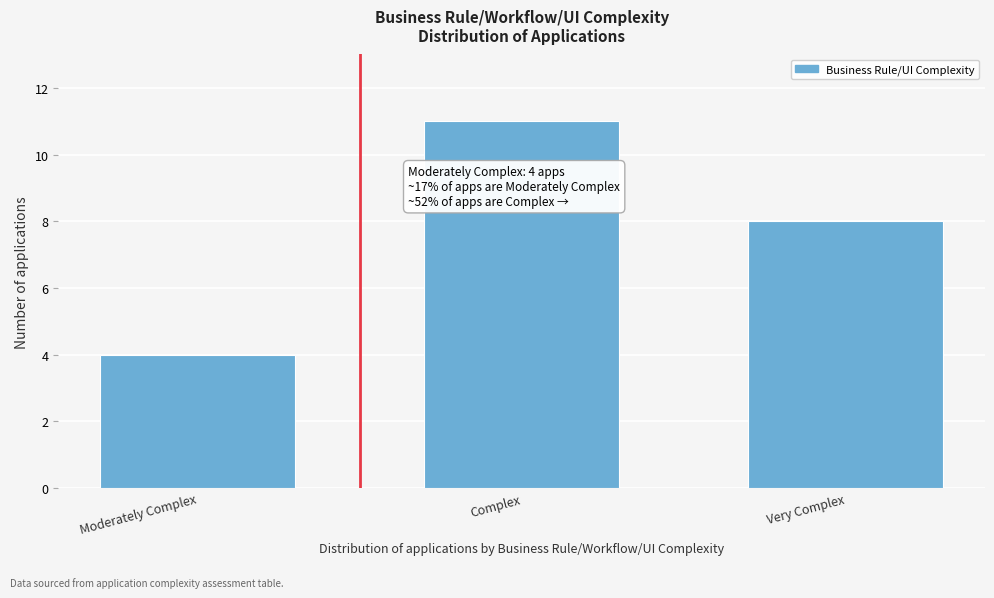

Reading left to right, transcribe all the data shown in this chart.

Moderately Complex=4	Complex=11	Very Complex=8